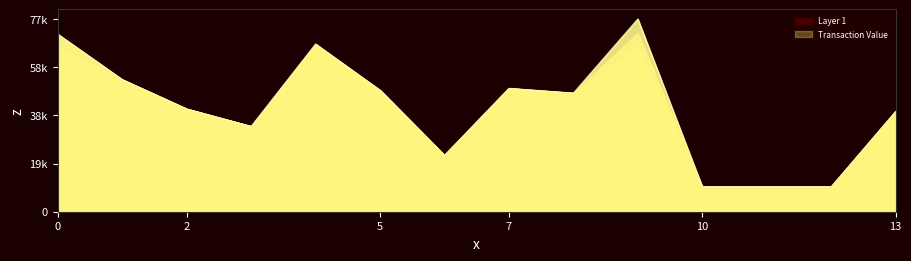

What is the value of the 2nd point from the left?

53137